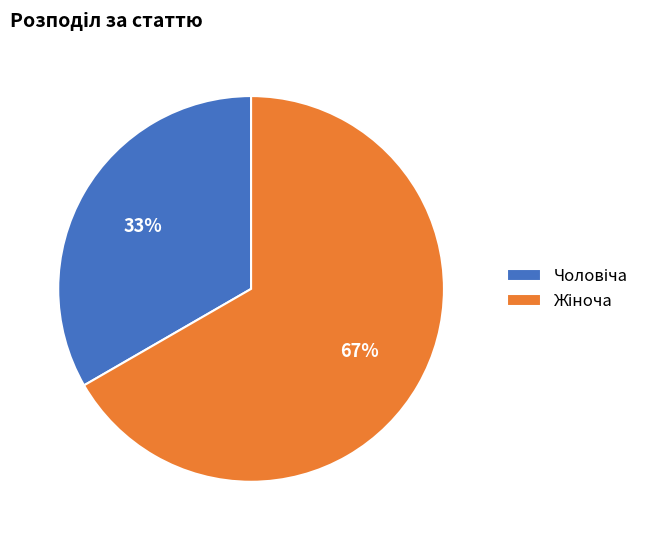

Is there a majority slice in this chart?

Yes